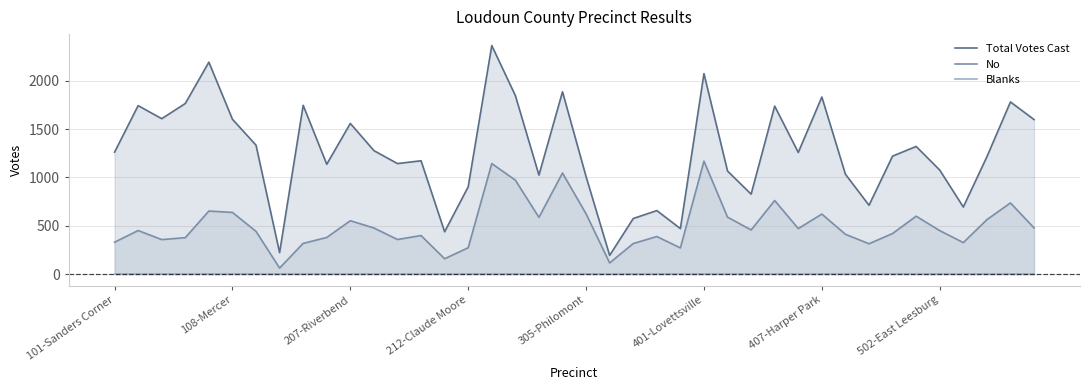

Is it true that Total Votes Cast equals 1885 at 19?

True